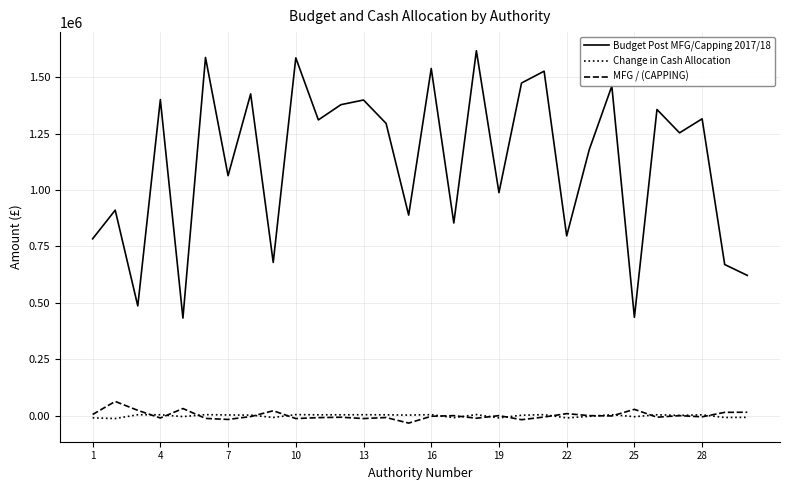

What is the maximum value shown in the chart?

1617192.5